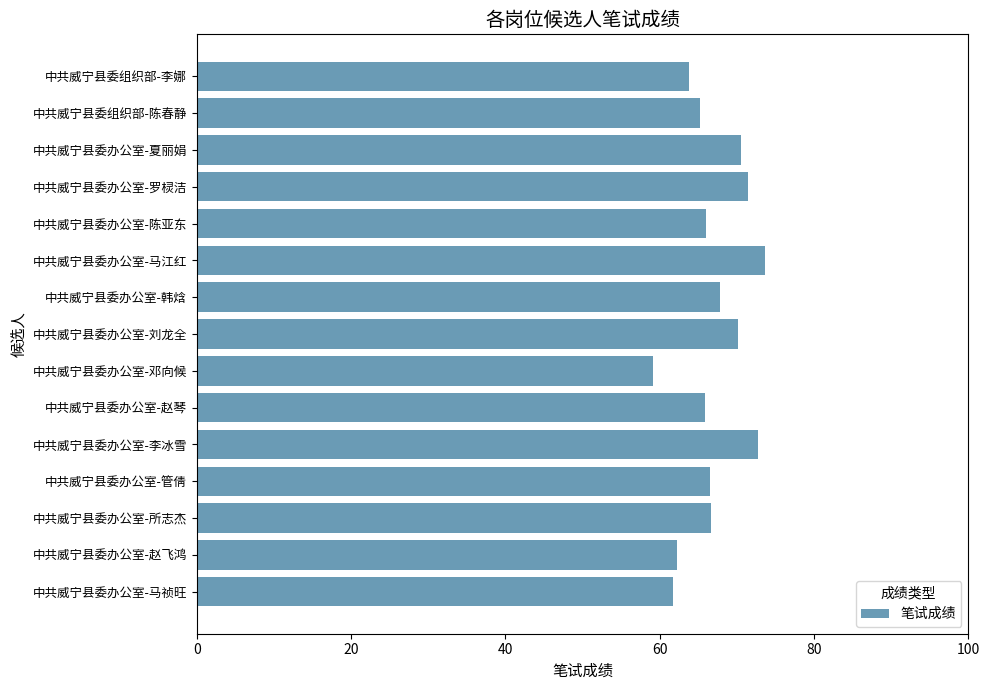

What is the difference between the maximum and minimum values?

14.6